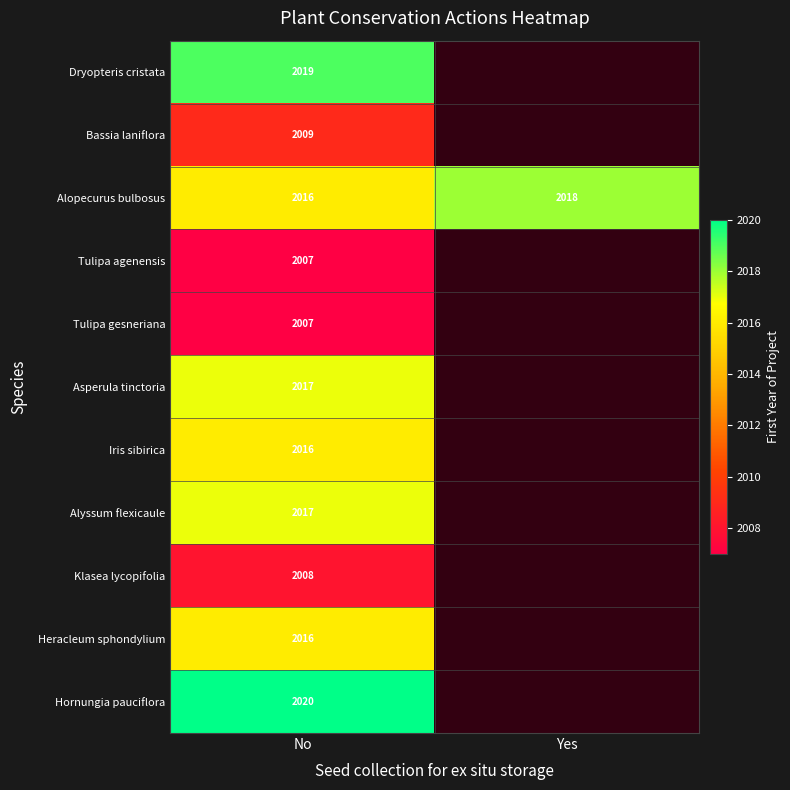

What is the difference between the highest and lowest values at No?

13